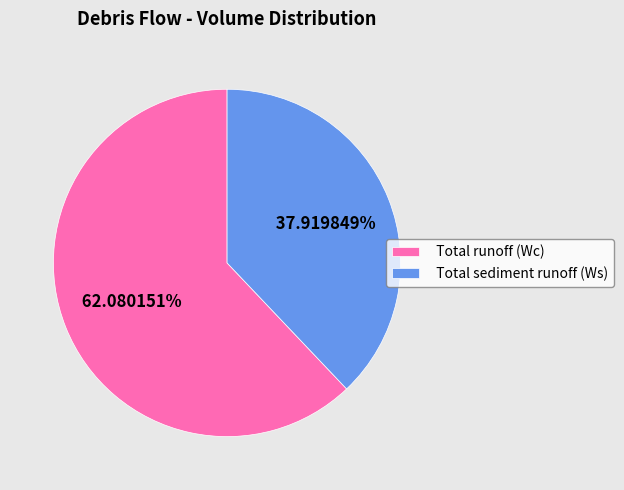

Which category accounts for the majority?

Total runoff (Wc)